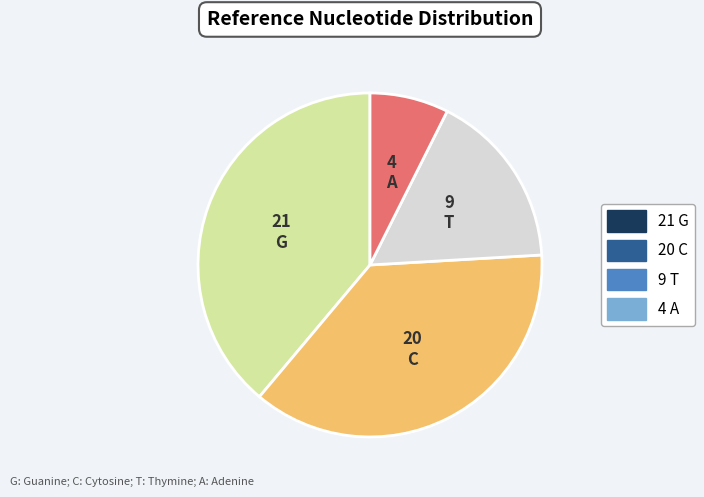

Does any single category account for the majority?

No